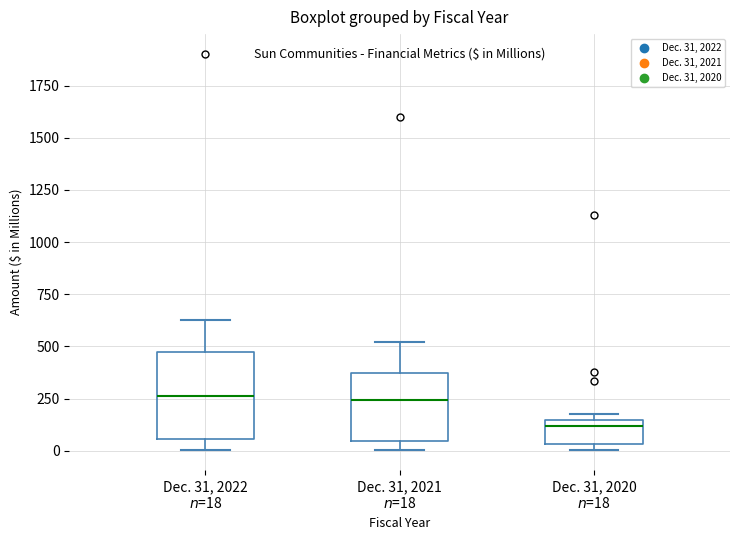

Reading left to right, read every box against the y-axis: the position of its median line, the range the box covers, and the ends of its whiskers. The values are not printed on the chart, so give them approximately, as read against the axis.

Dec. 31, 2022 $n$=18: median 250, box 50 to 450, whiskers 0 to 600
Dec. 31, 2021 $n$=18: median 250, box 50 to 350, whiskers 0 to 500
Dec. 31, 2020 $n$=18: median 100, box 50 to 150, whiskers 0 to 200